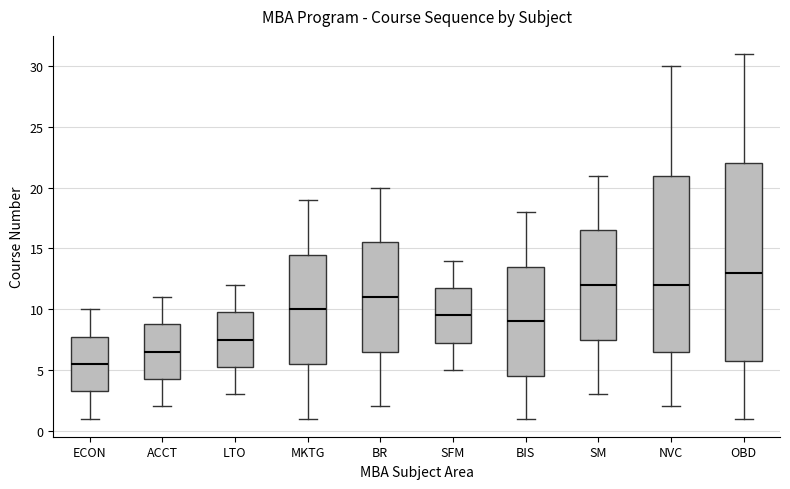

Comparing the boxes themselves (not the whiskers), which one is the tallest?

OBD